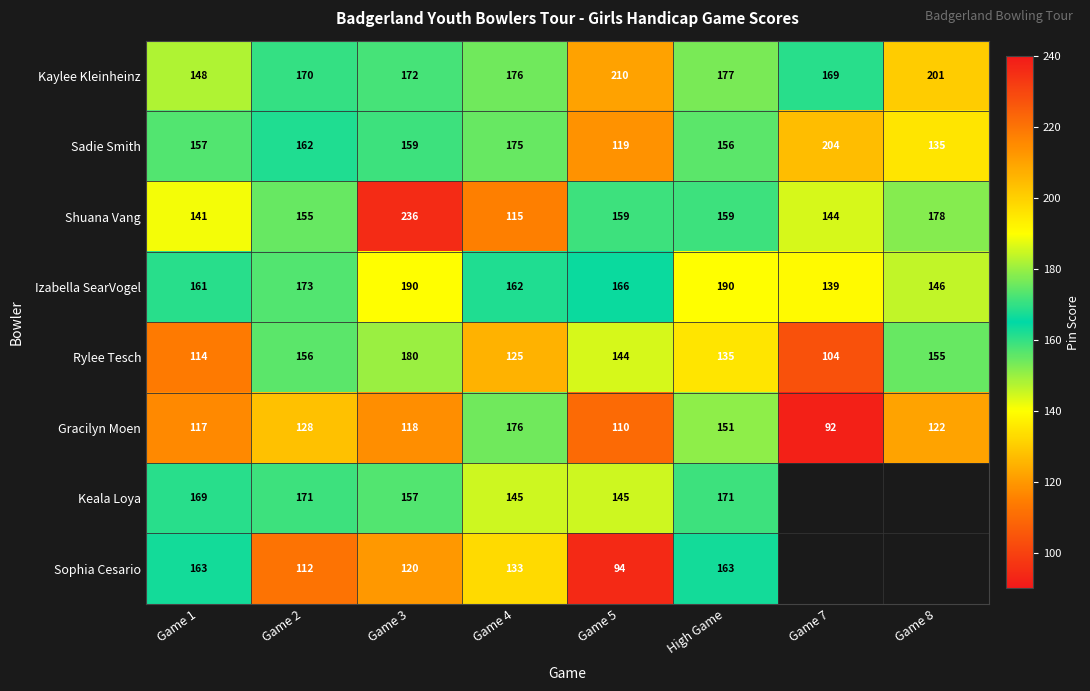

Count the number of categories in the chart.

8